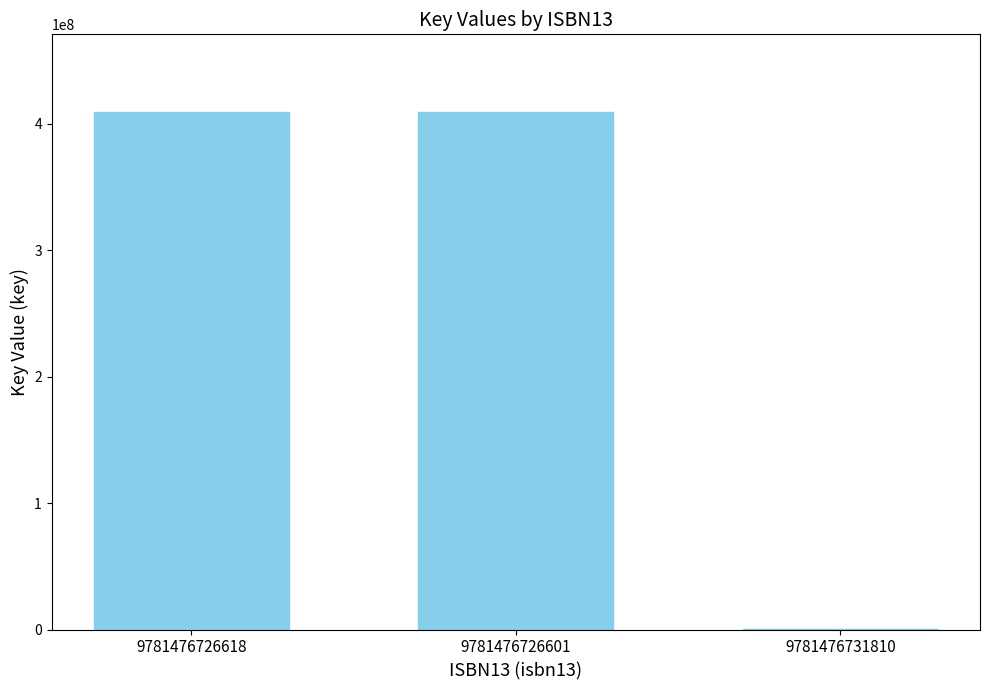

What is the ratio of the value at 9781476726618 to the value at 9781476726601?

1.0